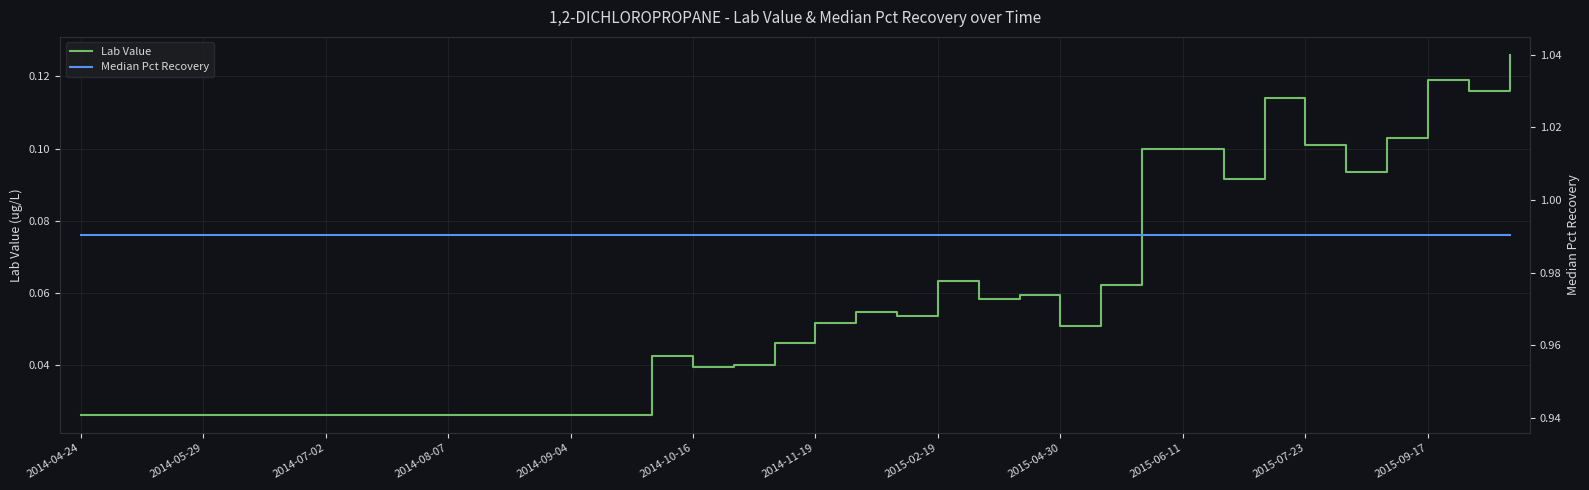

What is the total value across all series at 35?

1.1